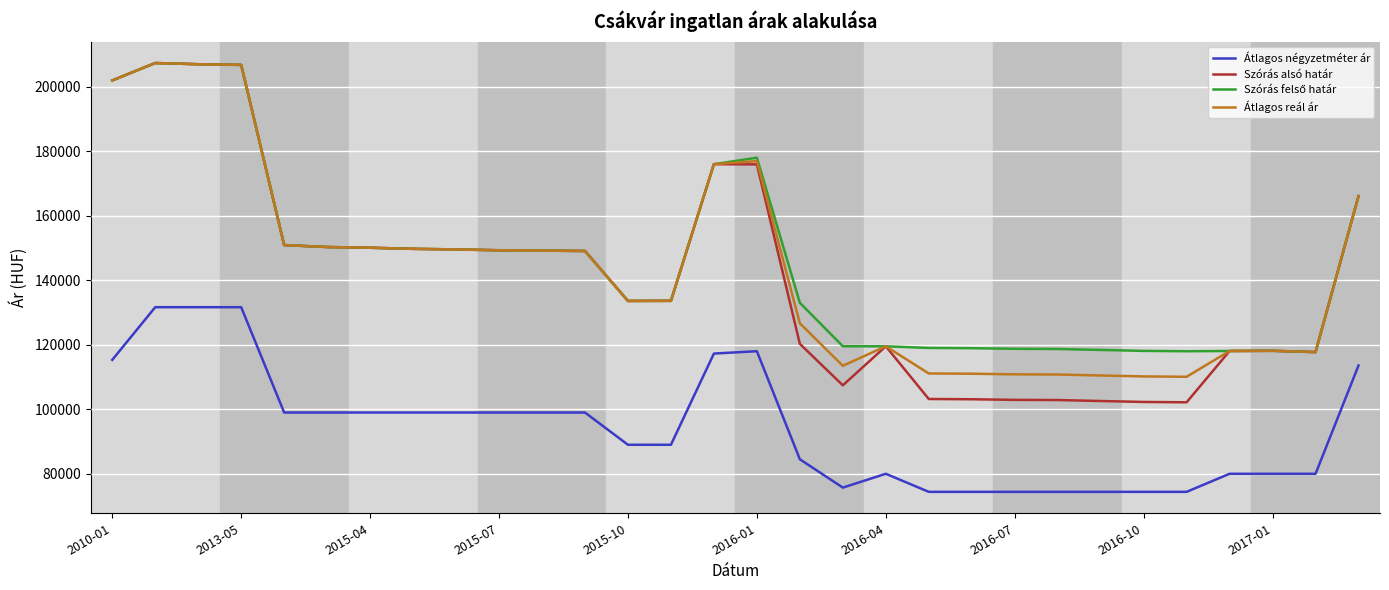

Which series has the largest range (max minus min)?

Szórás alsó határ